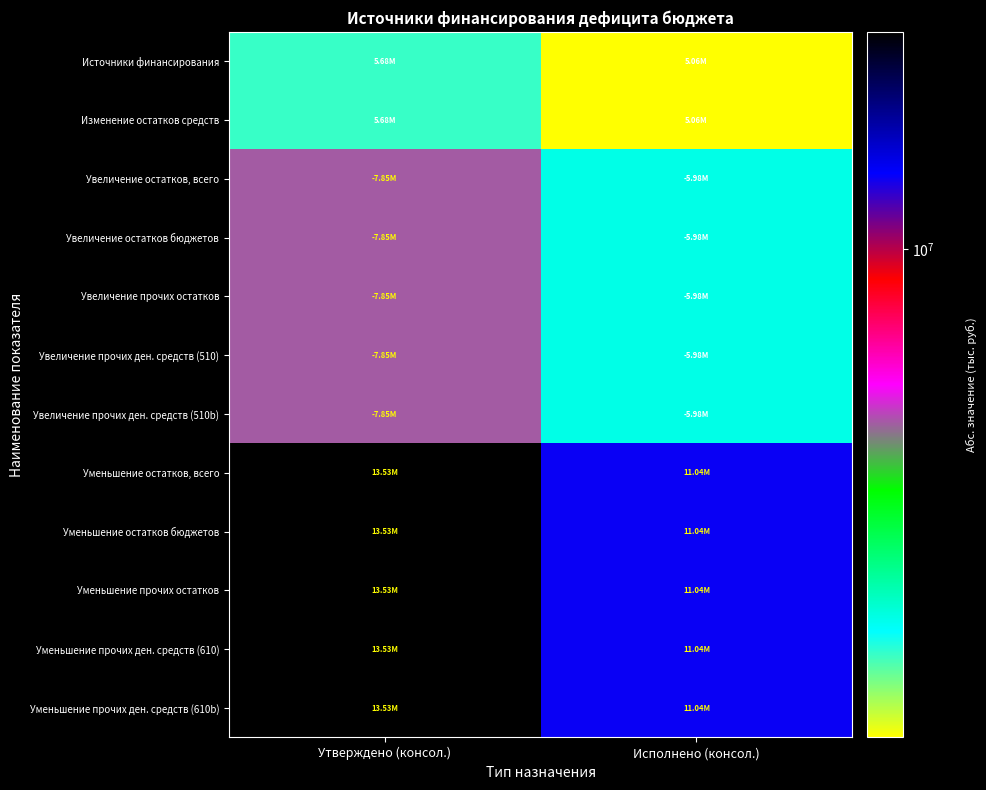

Reading right to left, extract all data points from this chart.

Источники финансирования: Исполнено (консол.)=5062385.8	Утверждено (консол.)=5683800.0
Изменение остатков средств: Исполнено (консол.)=5062385.8	Утверждено (консол.)=5683800.0
Увеличение остатков, всего: Исполнено (консол.)=5977801.5	Утверждено (консол.)=7848100.0
Увеличение остатков бюджетов: Исполнено (консол.)=5977801.5	Утверждено (консол.)=7848100.0
Увеличение прочих остатков: Исполнено (консол.)=5977801.5	Утверждено (консол.)=7848100.0
Увеличение прочих ден. средств (510): Исполнено (консол.)=5977801.5	Утверждено (консол.)=7848100.0
Увеличение прочих ден. средств (510b): Исполнено (консол.)=5977801.5	Утверждено (консол.)=7848100.0
Уменьшение остатков, всего: Исполнено (консол.)=11040187.3	Утверждено (консол.)=13531900.0
Уменьшение остатков бюджетов: Исполнено (консол.)=11040187.3	Утверждено (консол.)=13531900.0
Уменьшение прочих остатков: Исполнено (консол.)=11040187.3	Утверждено (консол.)=13531900.0
Уменьшение прочих ден. средств (610): Исполнено (консол.)=11040187.3	Утверждено (консол.)=13531900.0
Уменьшение прочих ден. средств (610b): Исполнено (консол.)=11040187.3	Утверждено (консол.)=13531900.0